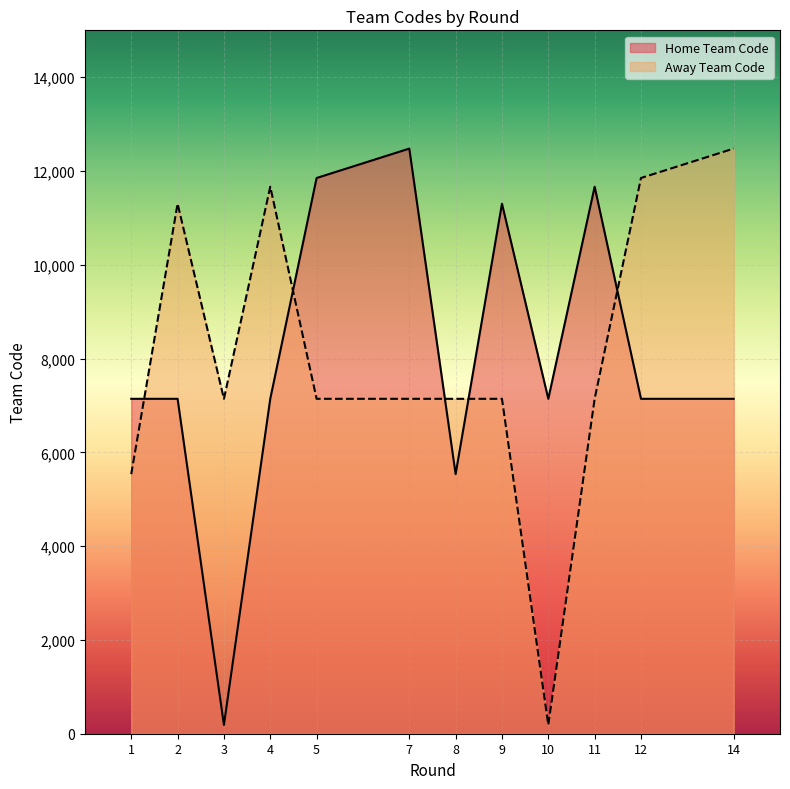

At which category is the sum across all series the highest?

7